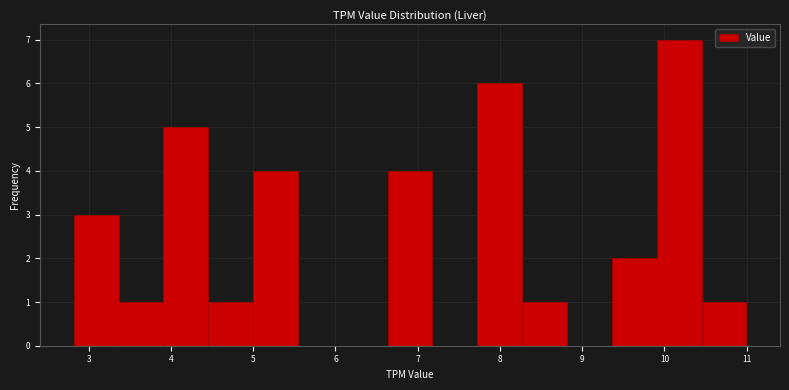

Reading left to right, list every bar in this chart as the range it spans on the x-axis followed by its height. Neither the bar edges nor the heights are printed on the chart, so give them approximately, as read against the axes.

2.8 to 3.4: 3
3.4 to 3.9: 1
3.9 to 4.5: 5
4.5 to 5.0: 1
5.0 to 5.5: 4
5.5 to 6.1: 0
6.1 to 6.6: 0
6.6 to 7.2: 4
7.2 to 7.7: 0
7.7 to 8.3: 6
8.3 to 8.8: 1
8.8 to 9.4: 0
9.4 to 9.9: 2
9.9 to 10.5: 7
10.5 to 11.0: 1